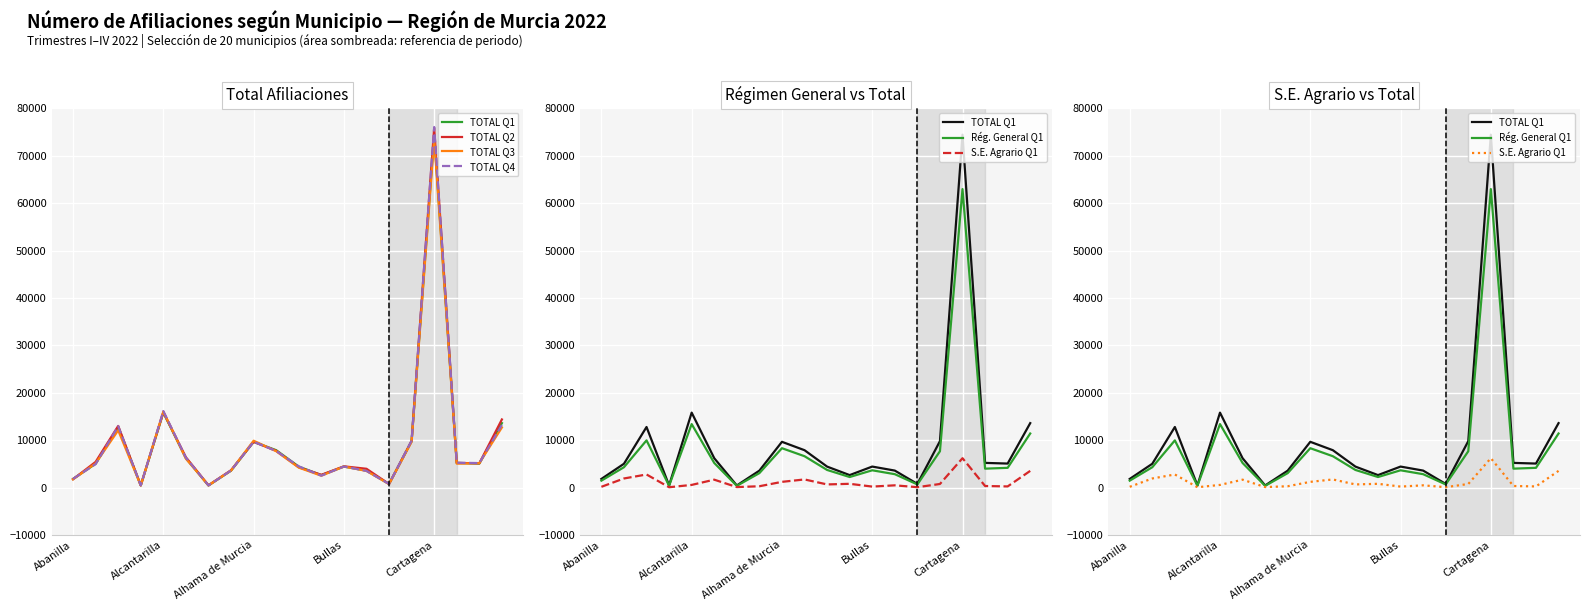

What is the value of the TOTAL Q3 point at the 9th from the left?

9874